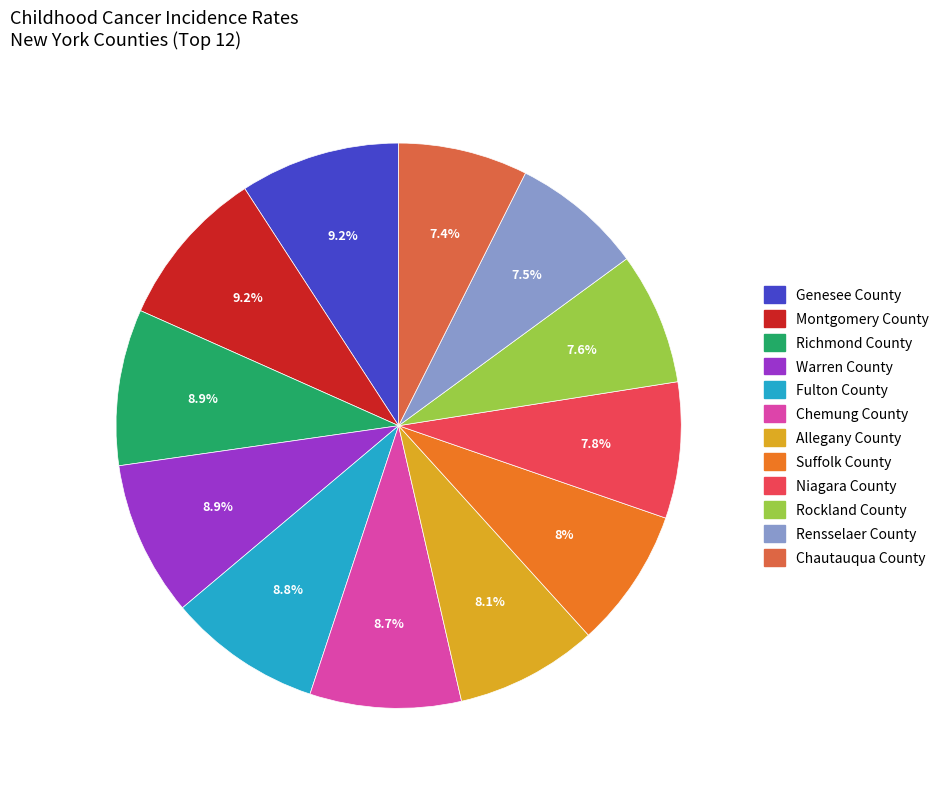

Approximately how many times larger is the value at Allegany County compared to Rockland County?

1.1